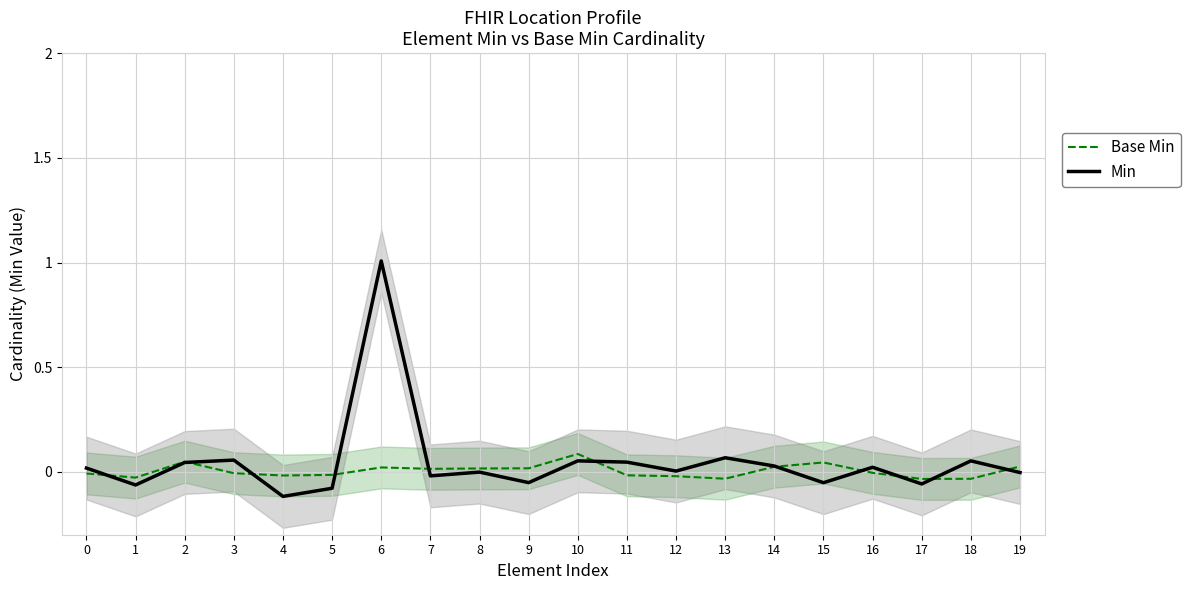

How many interior local peaks does the Min series have?

7